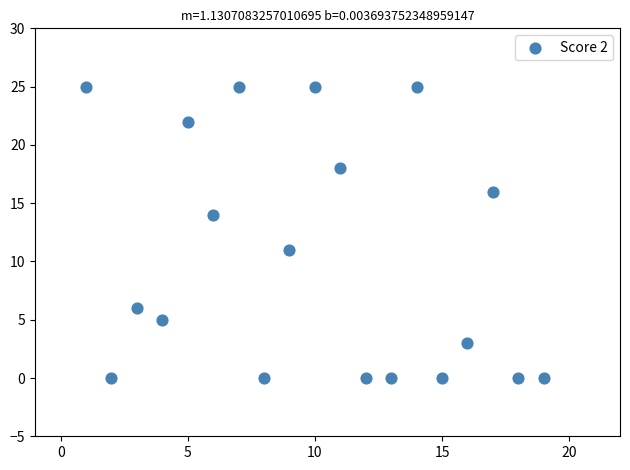

What Y value in the scatter plot is closest to 12?

11